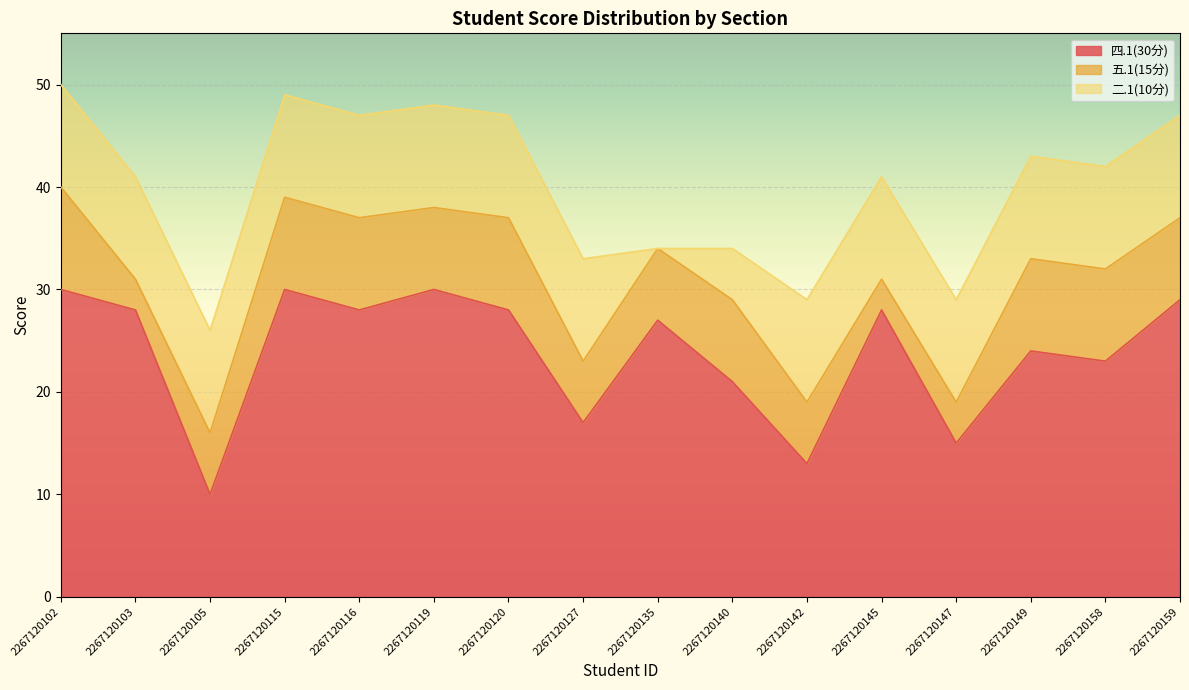

What is the sum of all 四.1(30分) values?

381